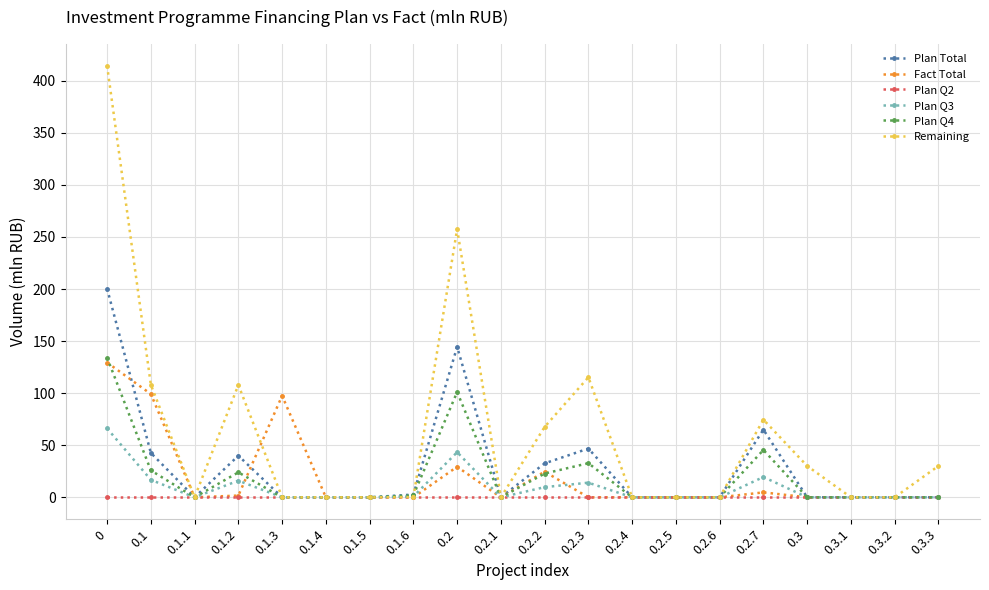

Is it true that Remaining equals -130.3 at 0.2.6?

False